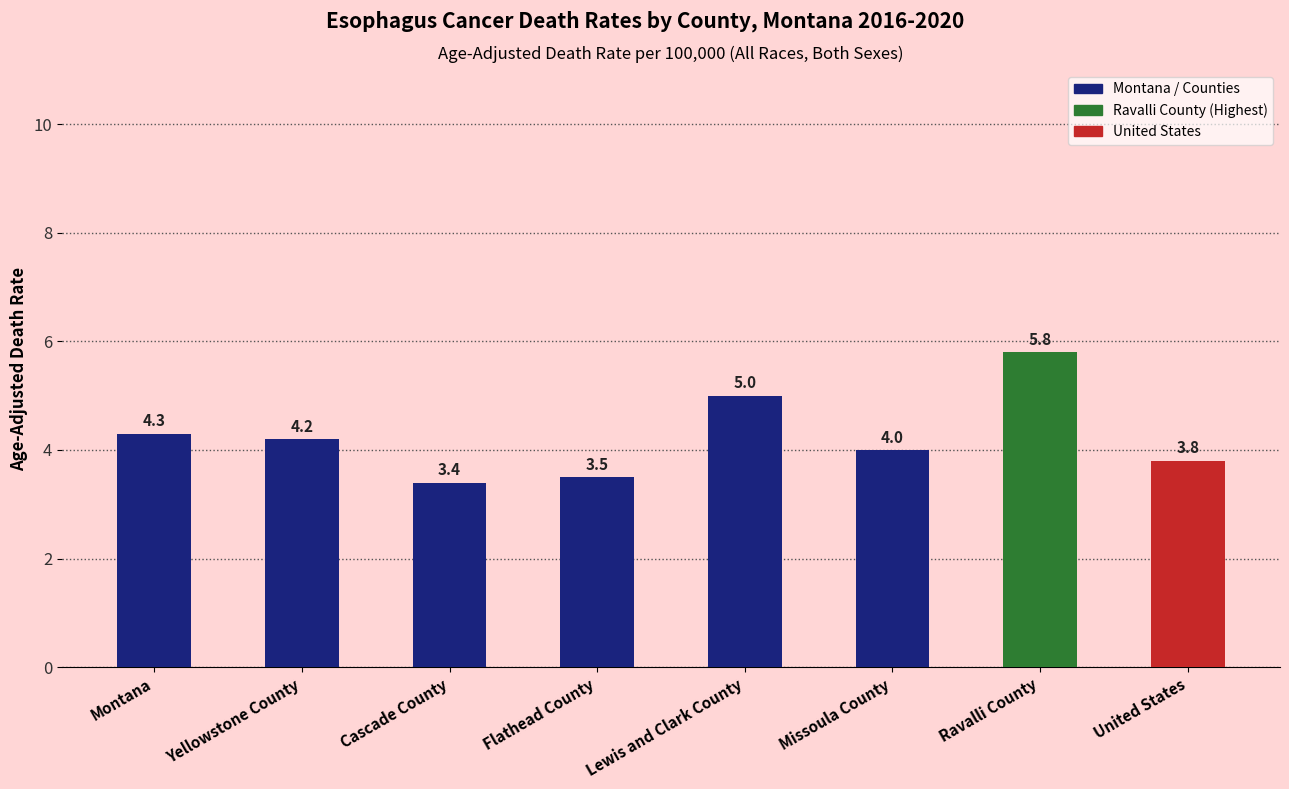

Reading left to right, list all the values displayed in this chart.

Montana=4.3	Yellowstone County=4.2	Cascade County=3.4	Flathead County=3.5	Lewis and Clark County=5.0	Missoula County=4.0	Ravalli County=5.8	United States=3.8